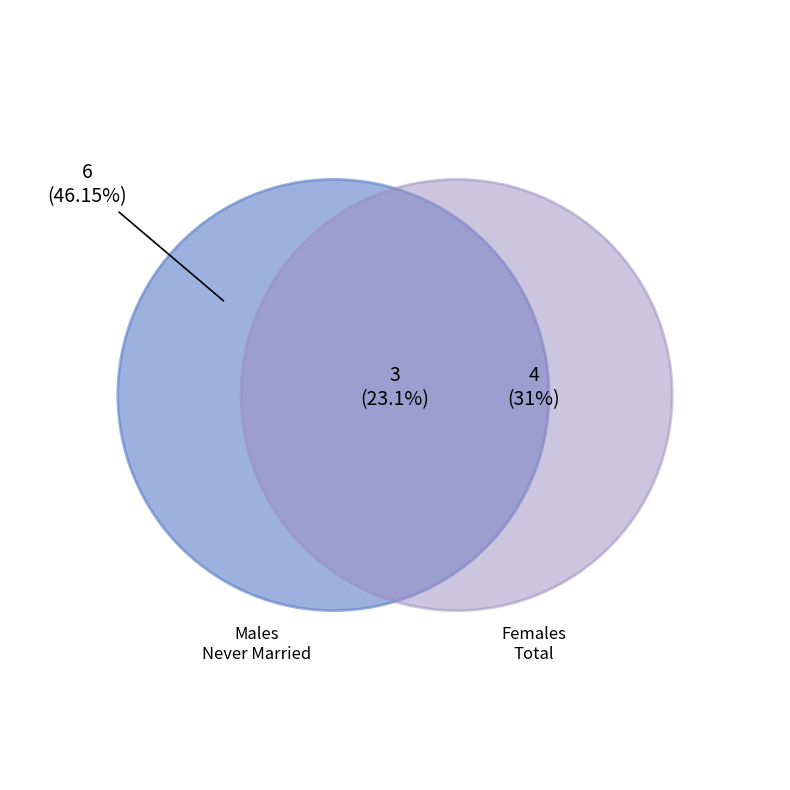

To the nearest percent, what is the average slice percentage?

33%